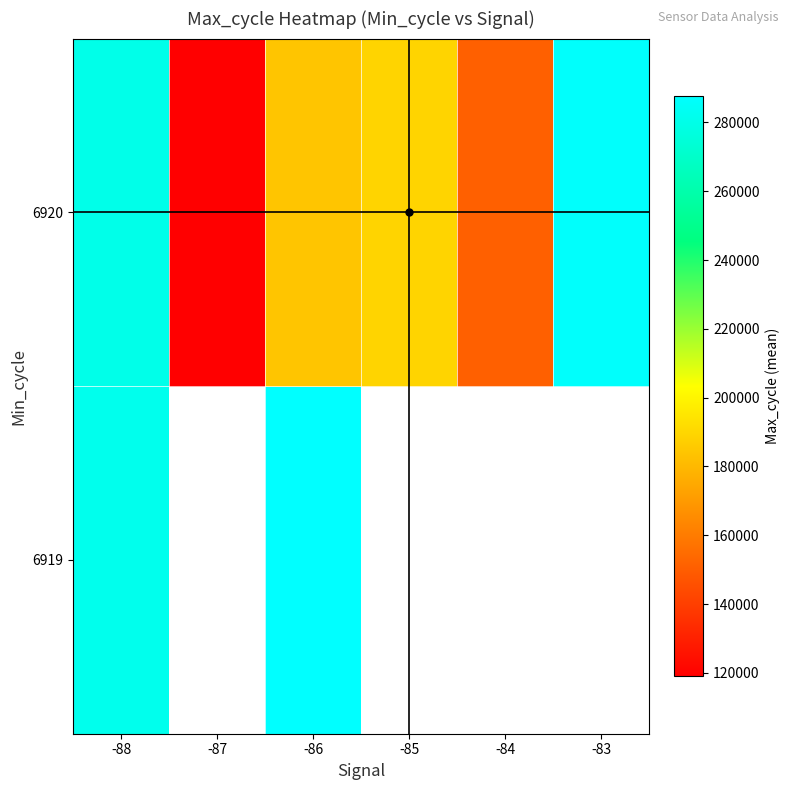

How many values in the 6920 series exceed 189422?

3